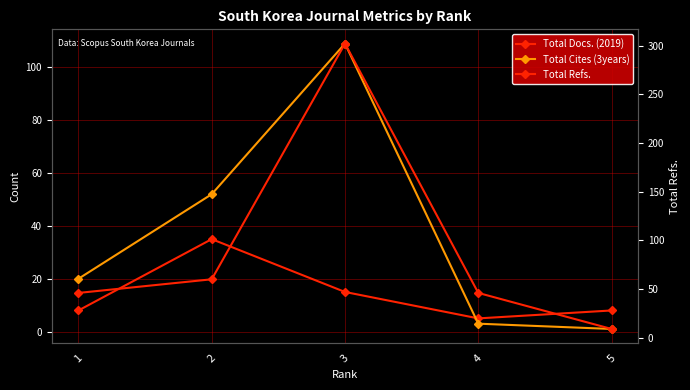

True or false: Total Docs. (2019) and Total Refs. intersect in this chart.

False